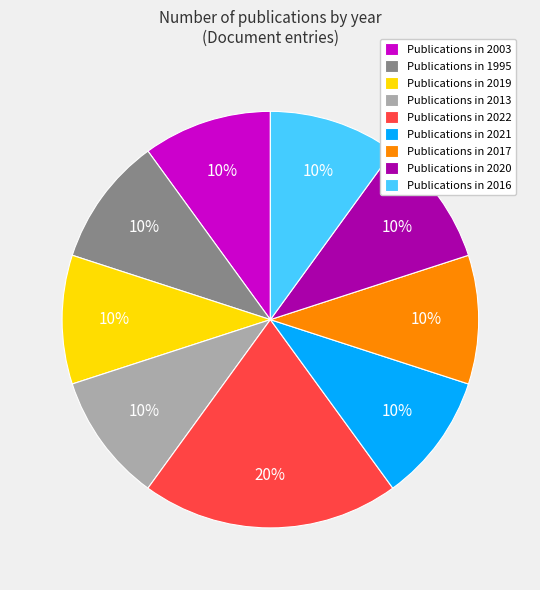

Is it true that Publications in 2016 is 10% of the pie?

True